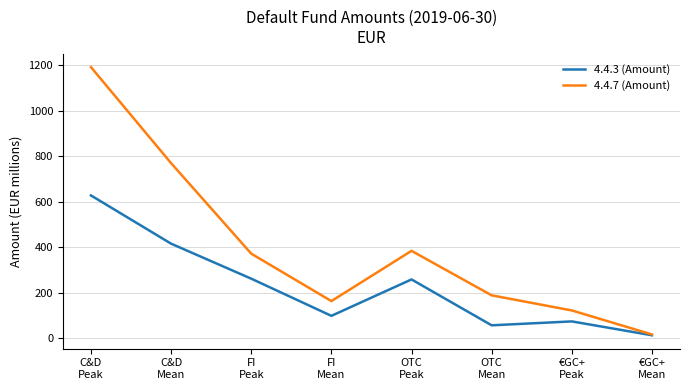

What is the spread (max minus min) of values at C&D
Mean?

354.2